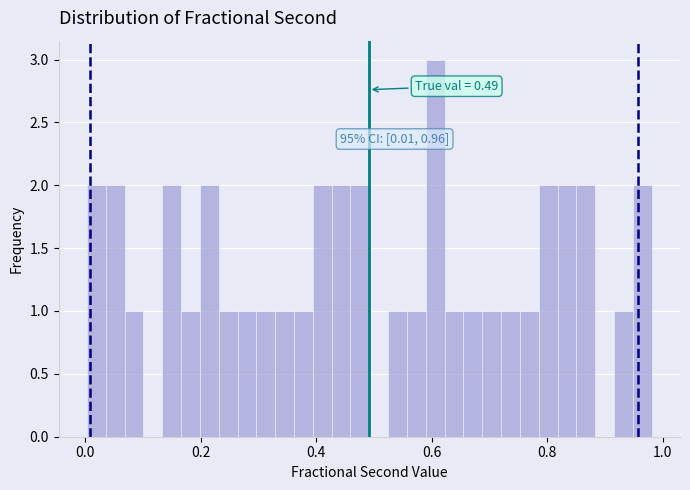

Read against the x-axis, roughly where is the centre of the tallest bar?

0.60